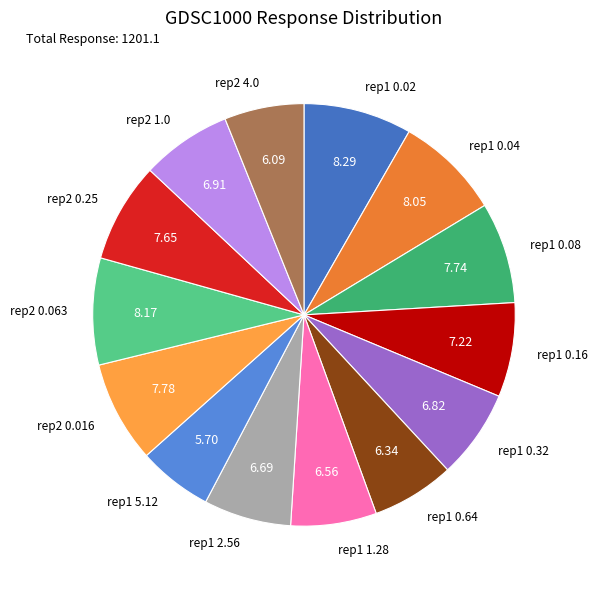

Count the number of slices in the pie.

14